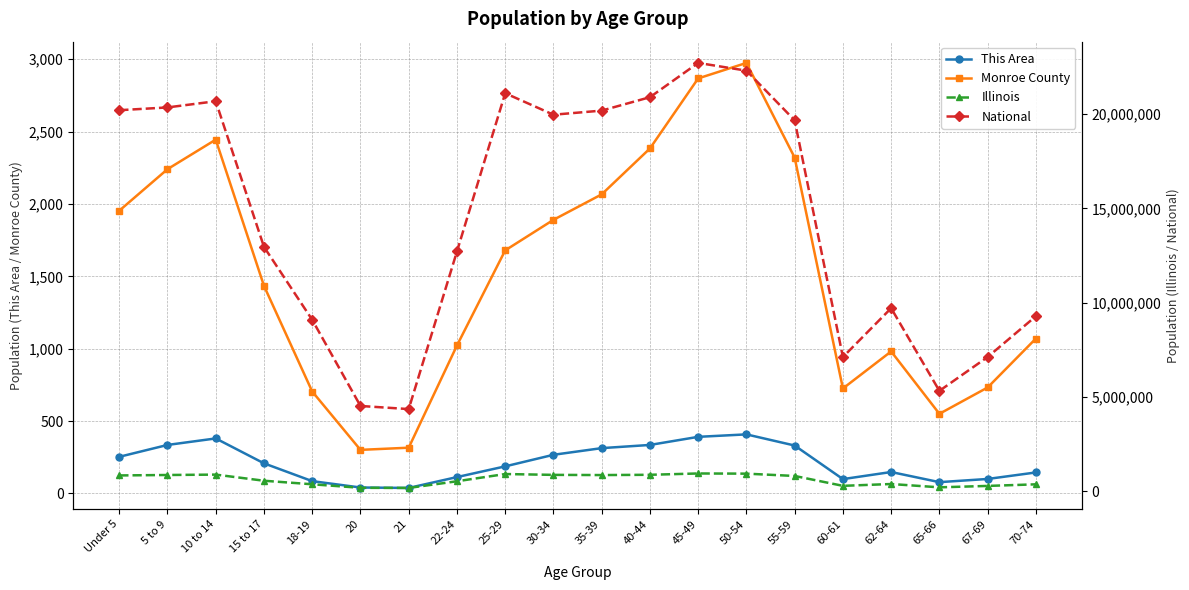

What is the minimum value for Illinois?

172795